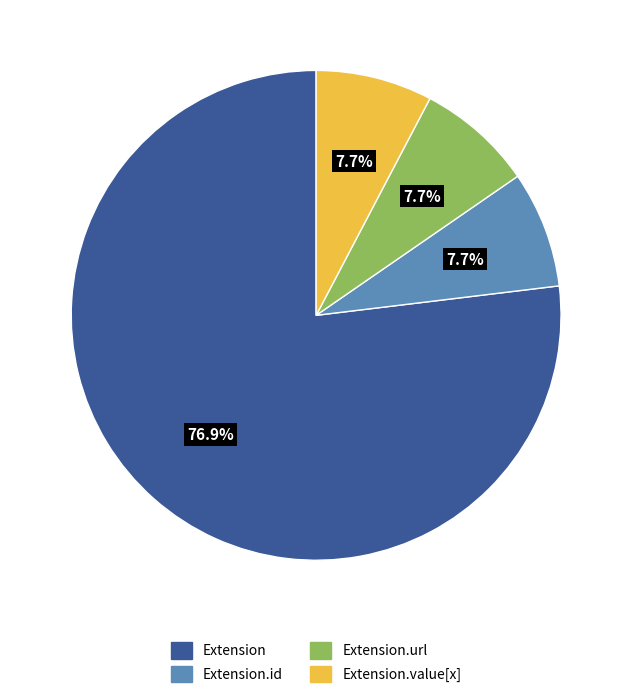

How many segments does this pie chart have?

4